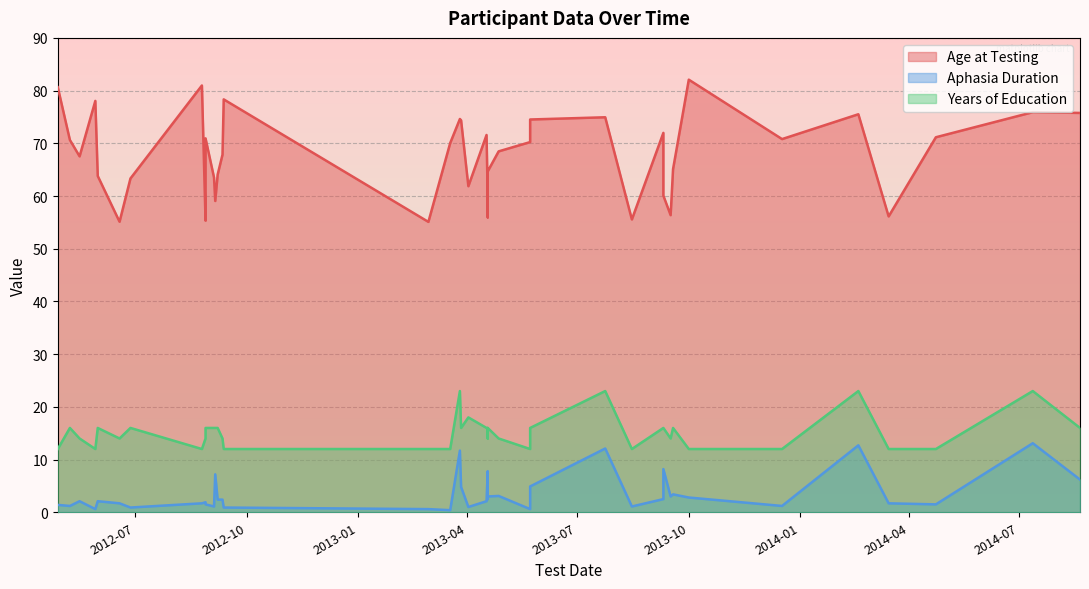

Rank the categories by Aphasia Duration value from lowest to highest.

2013-09-16, 2013-03-26, 2013-09-18, 2014-02-18, 2013-03-27, 2013-08-15, 2013-09-10, 2013-09-10, 2014-03-15, 2012-08-28, 2013-10-01, 2012-09-12, 2012-08-28, 2013-12-17, 2013-02-28, 2013-04-27, 2014-04-23, 2013-05-23, 2012-09-04, 2012-09-07, 2013-04-02, 2012-09-10, 2013-04-17, 2012-09-05, 2013-05-23, 2013-03-18, 2013-04-18, 2013-07-24, 2012-09-11, 2013-04-18, 2014-07-12, 2014-08-20, 2012-10-01, 2012-05-08, 2012-05-16, 2012-05-29, 2012-05-31, 2012-06-18, 2012-06-27, 2012-08-25